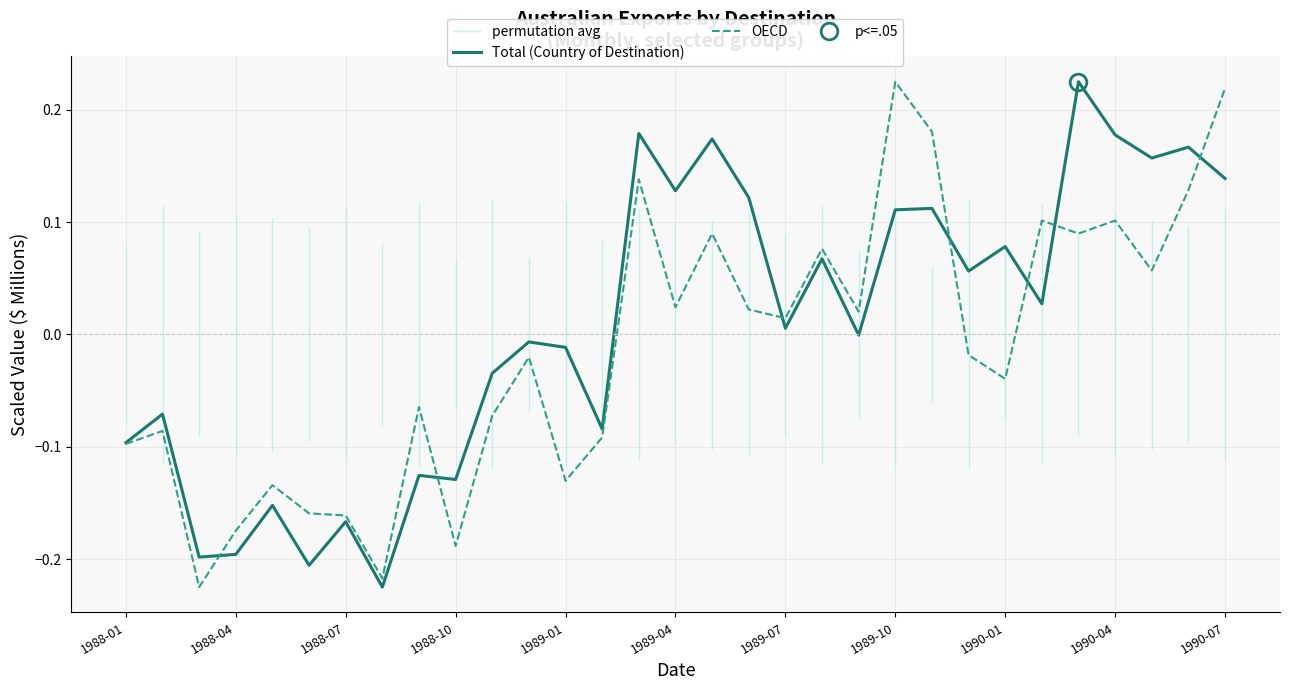

Which series ends up on top after the final intersection of OECD and Total (Country of Destination)?

OECD